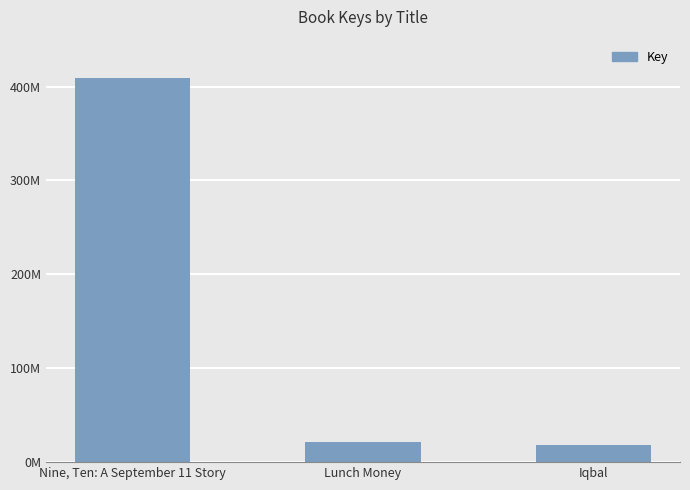

Are the bars horizontal?

No